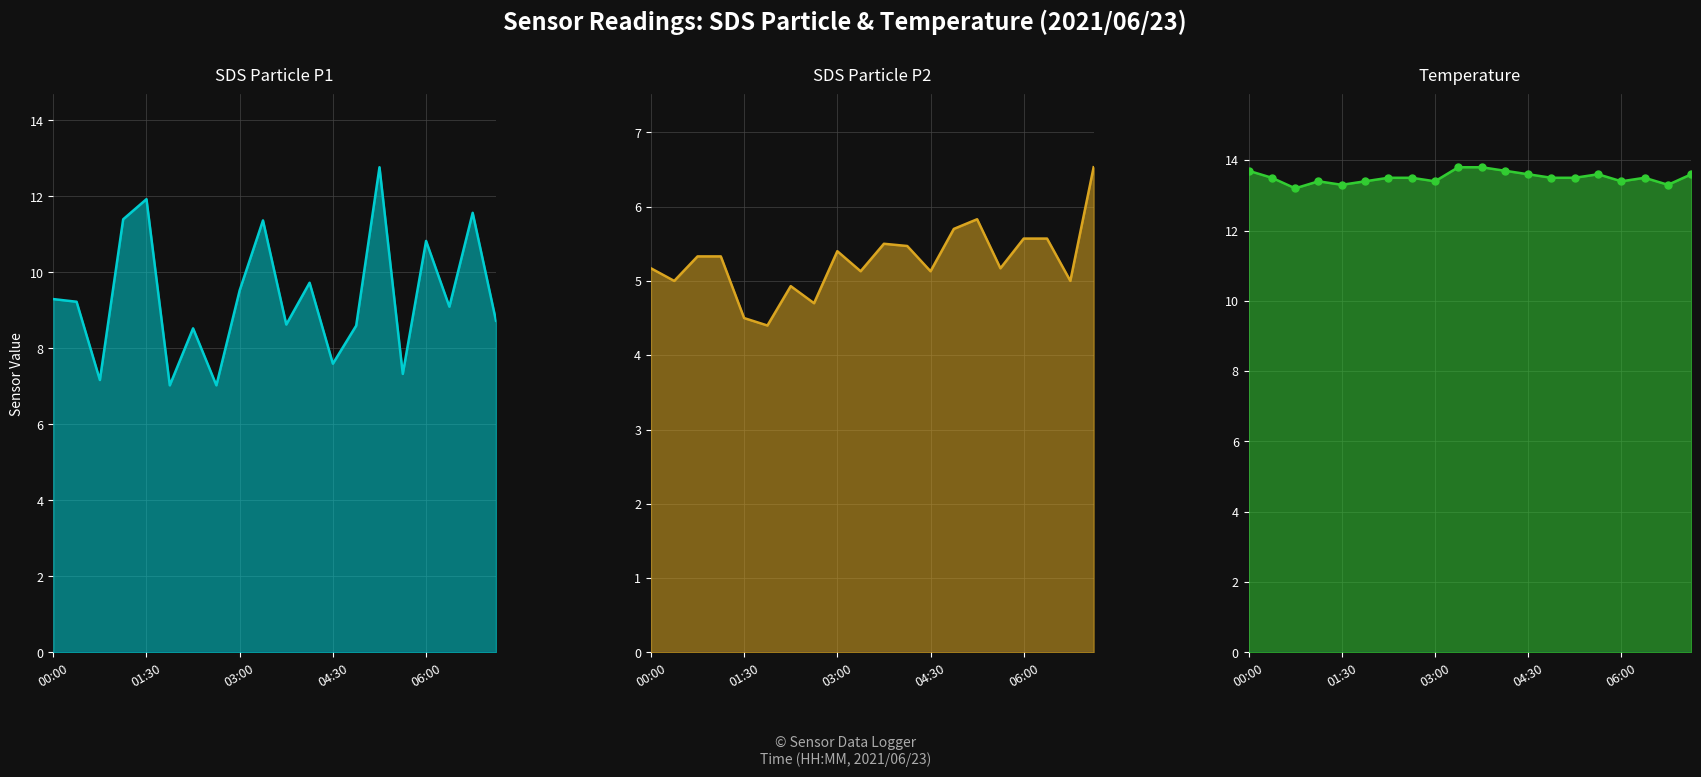

How many Temp markers values are between 13 and 14?

20